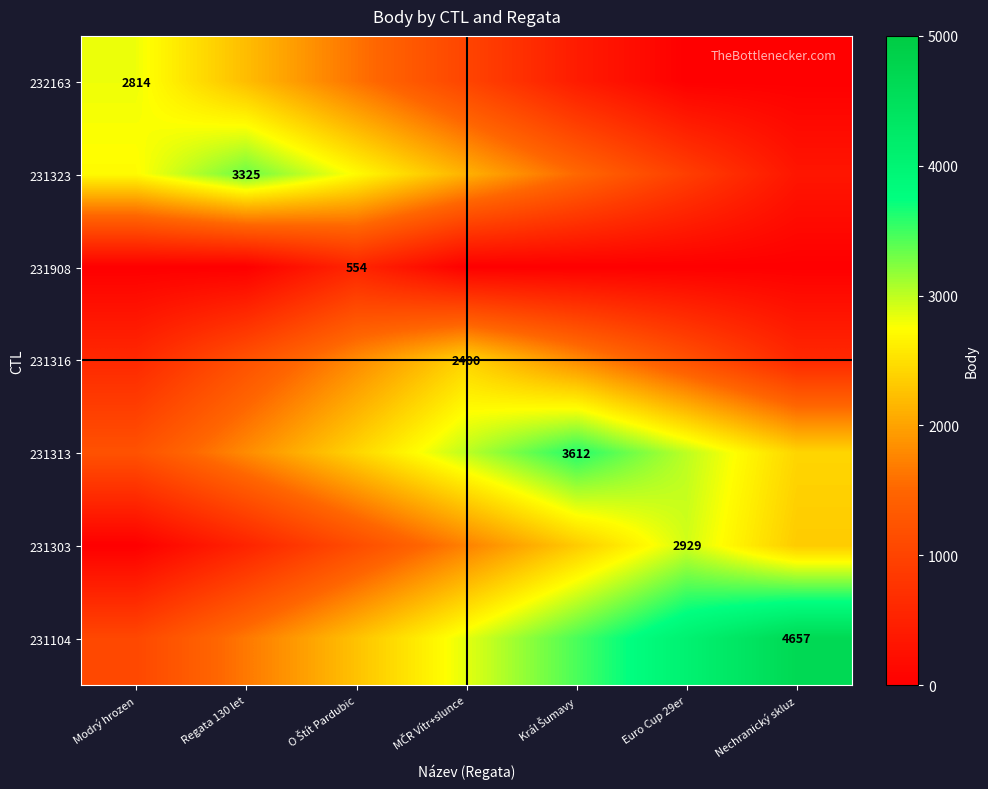

True or false: 231323 has a value of 2291 at Regata 130 let.

False